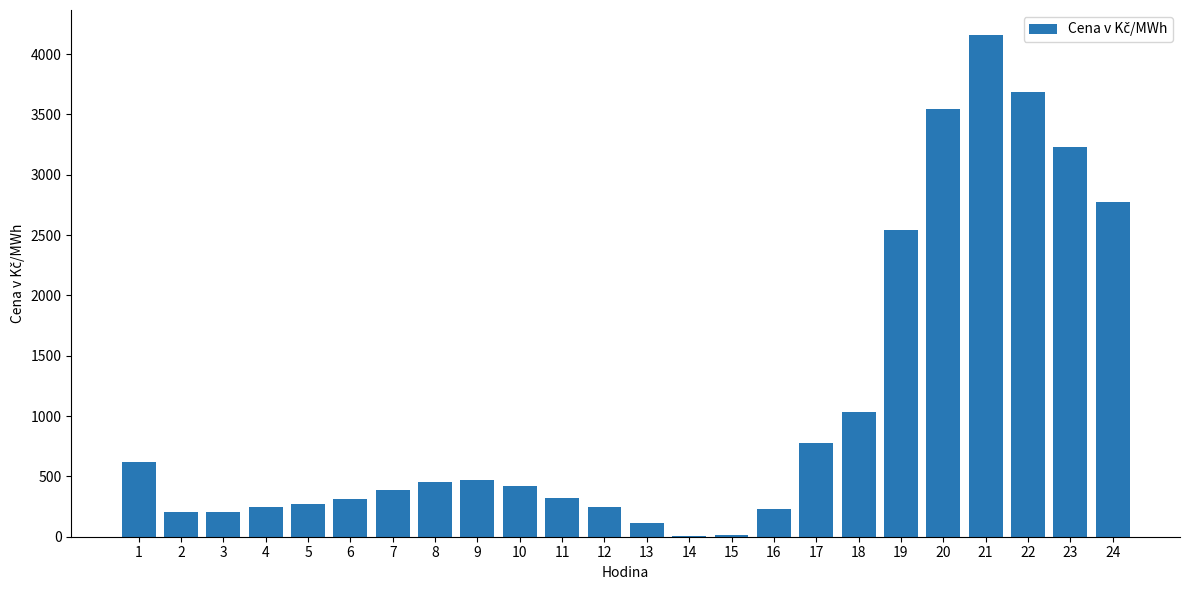

How many data points are above 423?

12